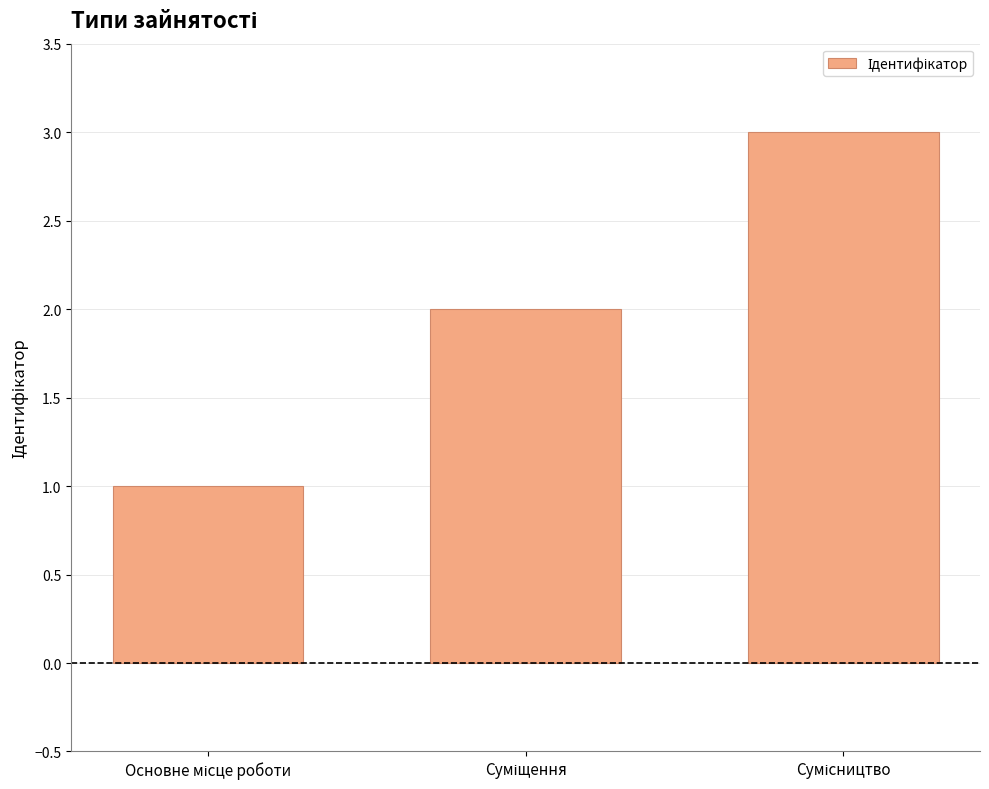

Reading left to right, what are all the values shown in this chart?

1	2	3